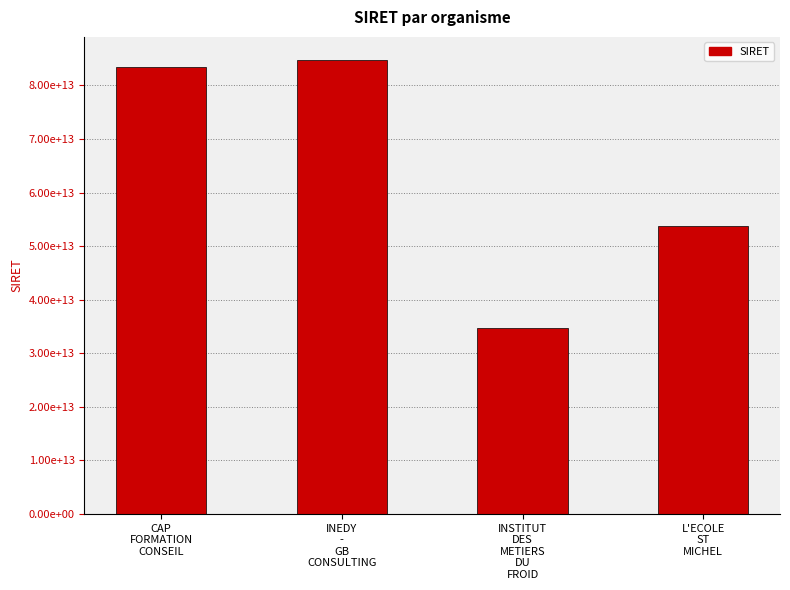

Are the bars horizontal?

No